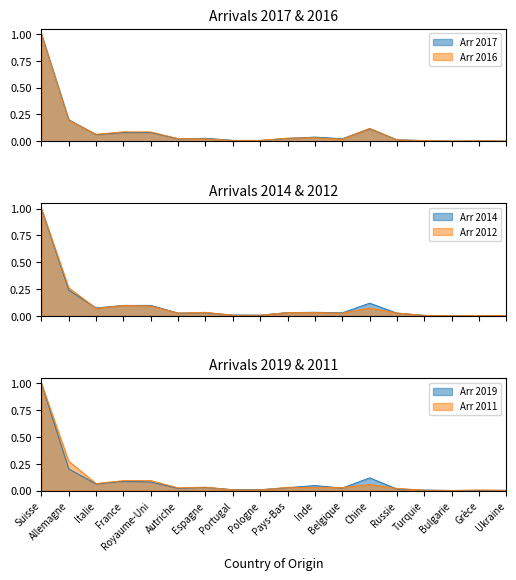

The Arr 2014 series shows 0.0 at Ukraine. True or false?

False